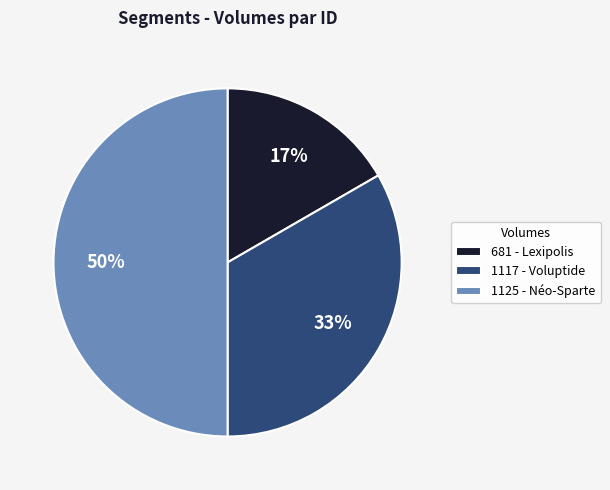

How many slices are in this pie chart?

3